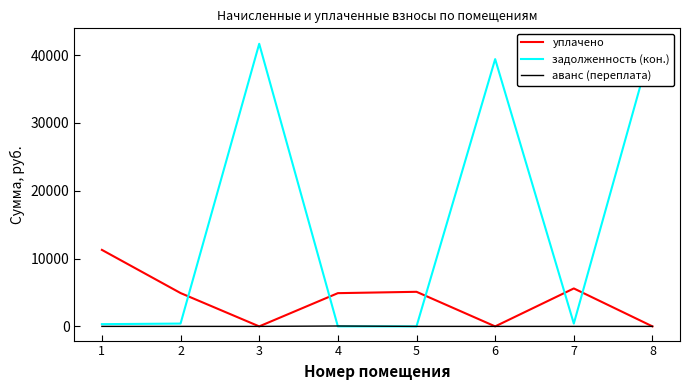

True or false: уплачено and аванс (переплата) intersect in this chart.

False